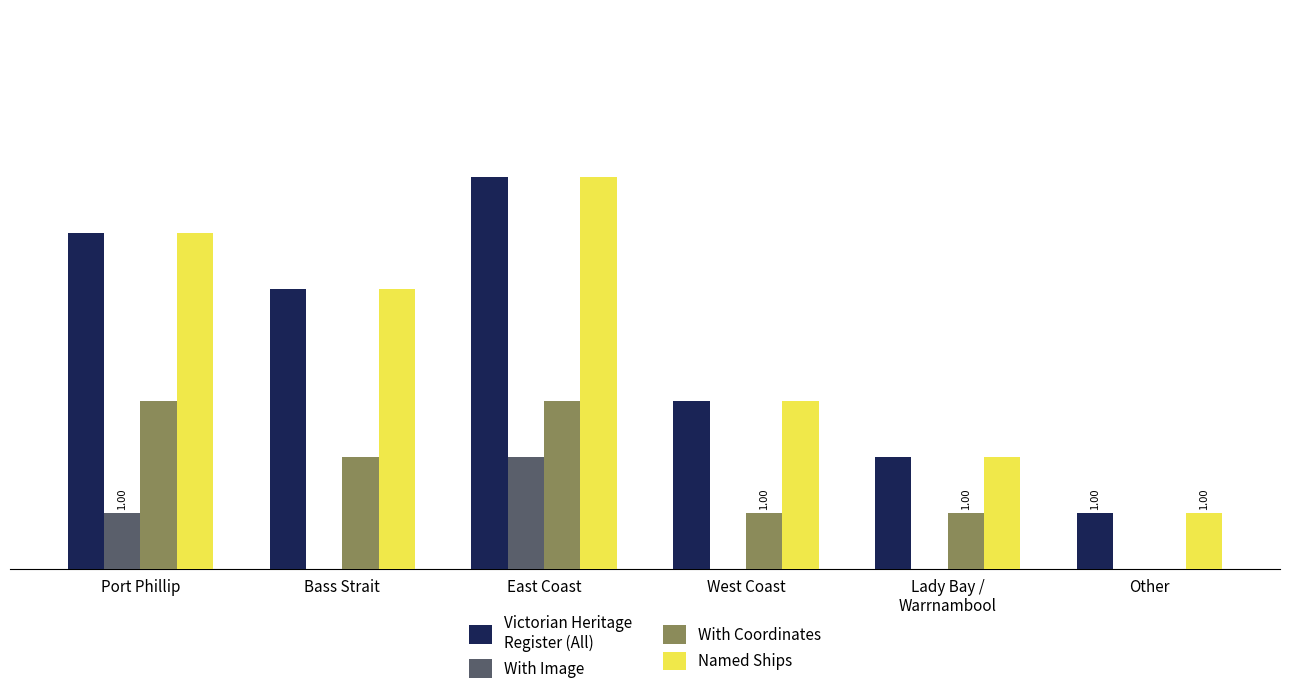

At which category is the sum across all series the highest?

East Coast